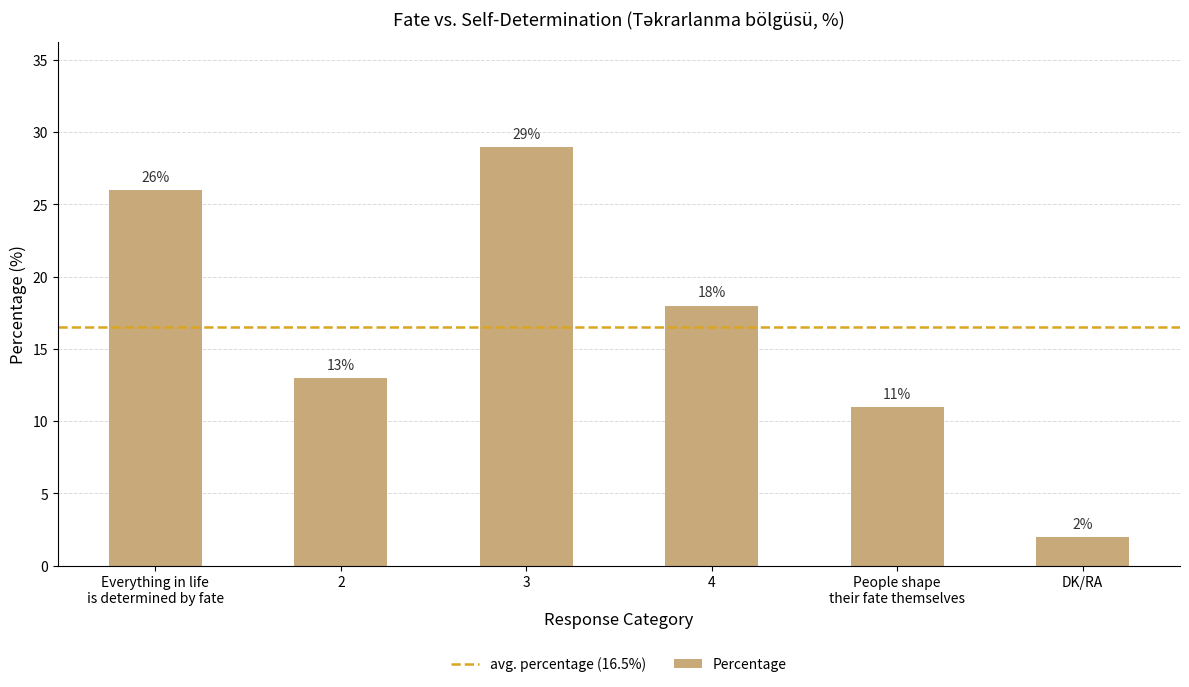

Rank the categories by value from highest to lowest.

3, Everything in life
is determined by fate, 4, 2, People shape
their fate themselves, DK/RA